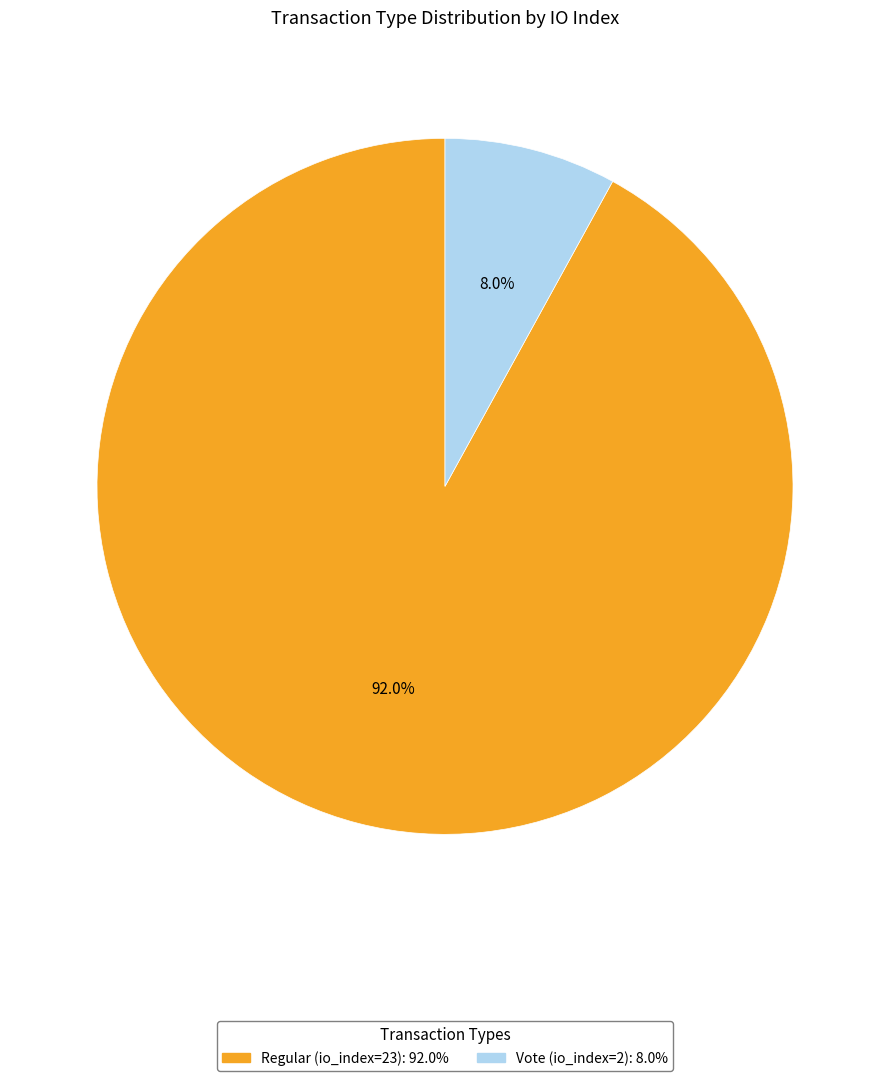

Which slice represents more than half of the pie?

Regular (io_index=23)